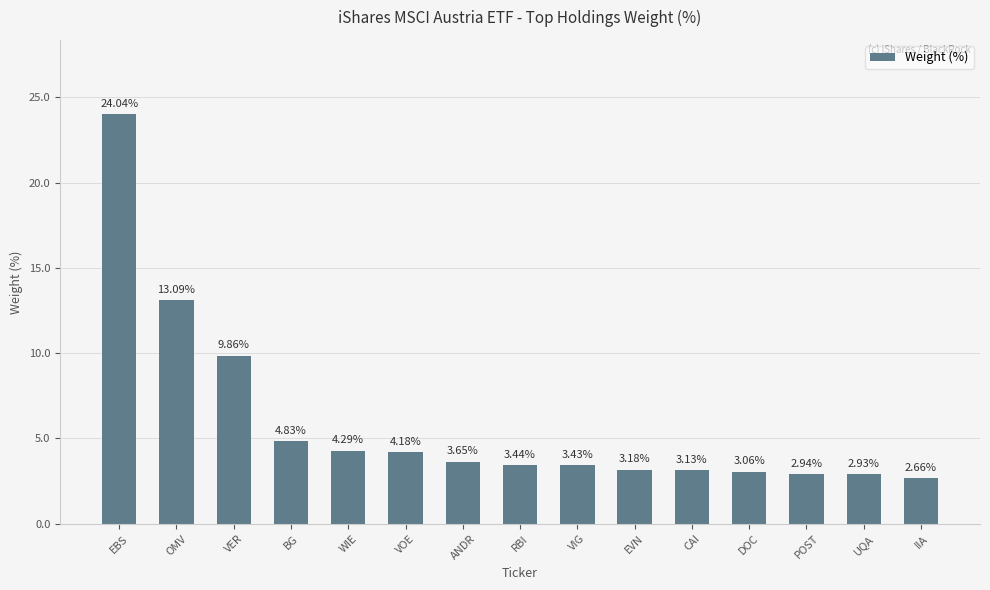

What is the greatest value displayed?

24.0